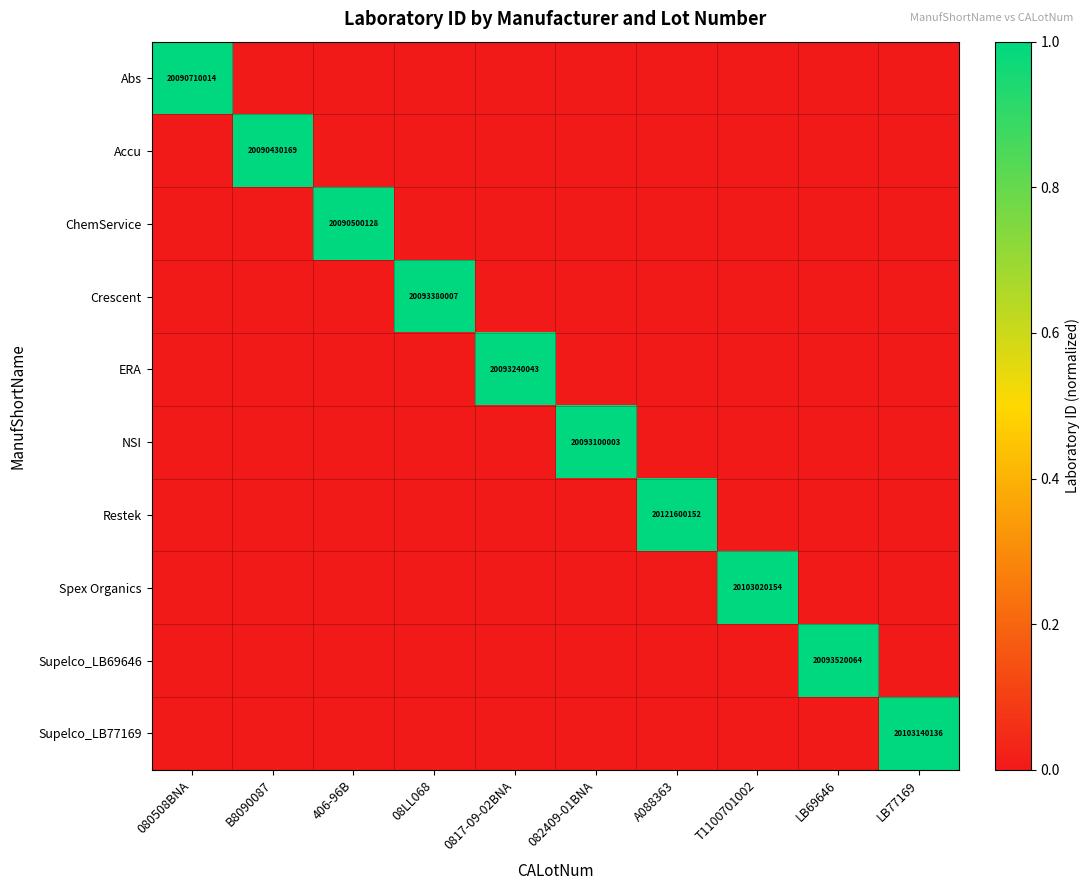

What is the maximum value shown in the chart?

1.0